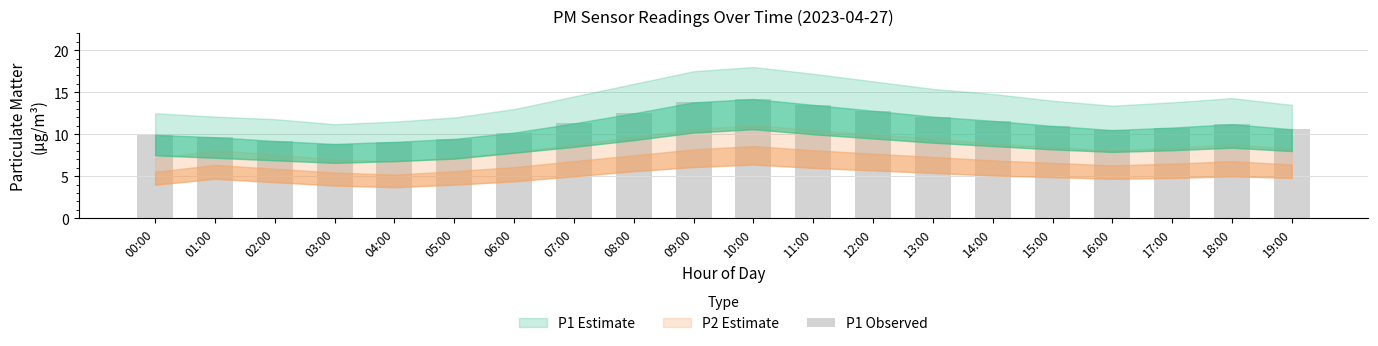

What is the value of the 11th bar from the left?

14.2